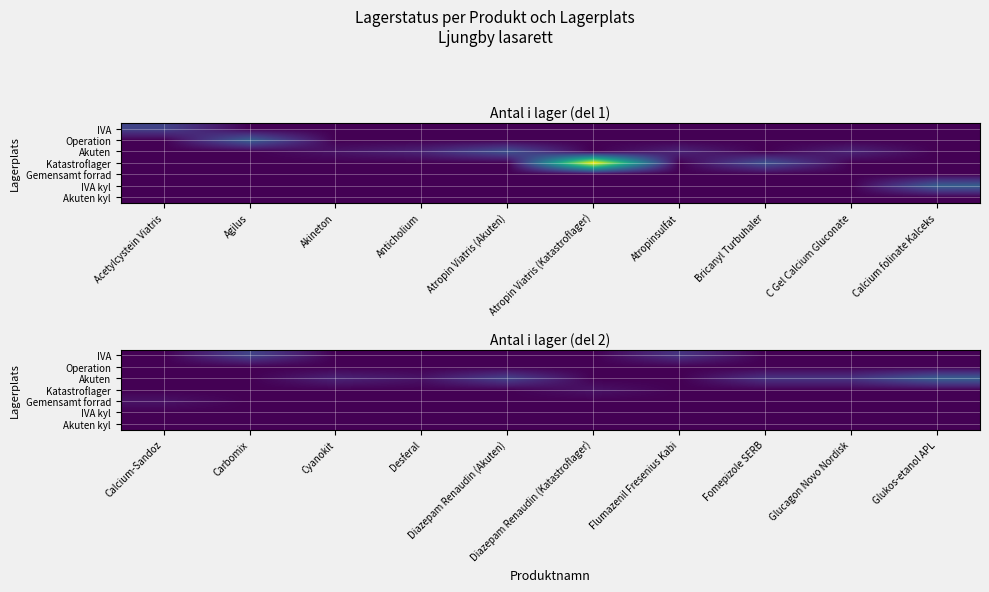

At how many categories does at least one series exceed 2?

6